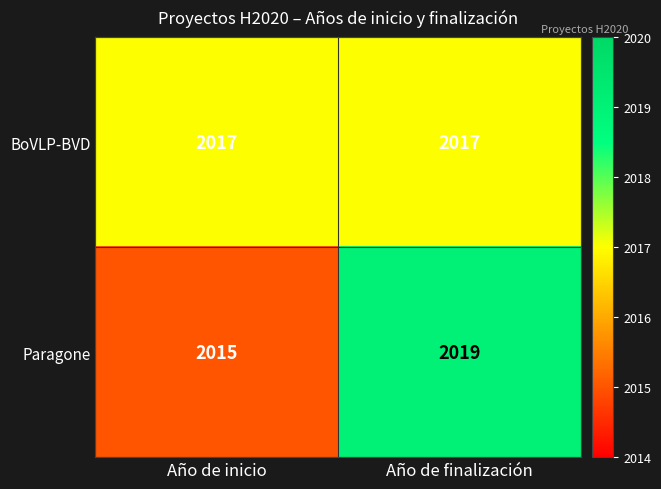

Reading left to right, transcribe all the data shown in this chart.

BoVLP-BVD: 2017	2017
Paragone: 2015	2019